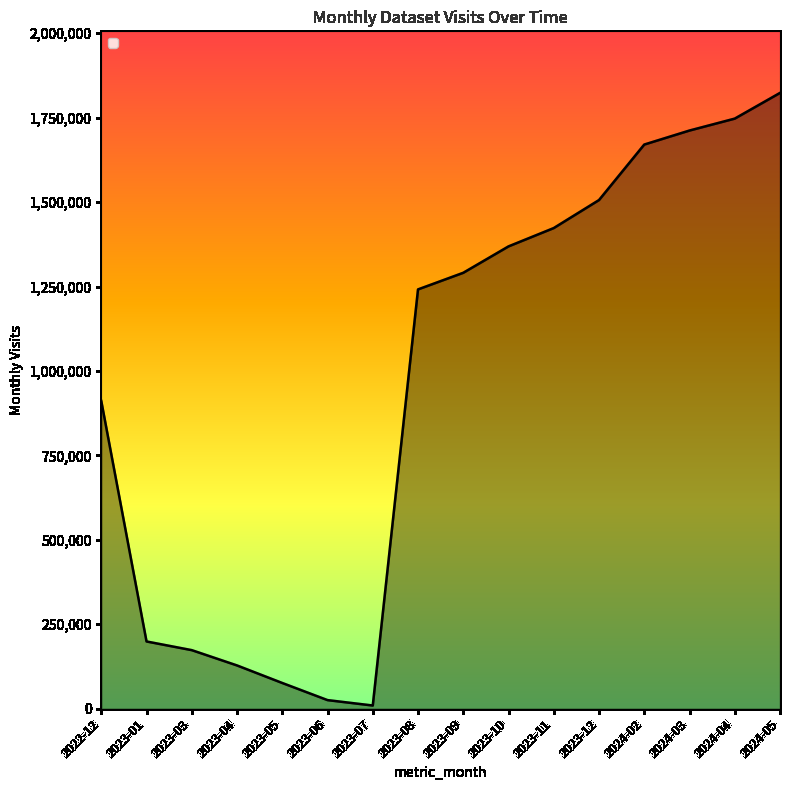

How many lines are shown in the chart?

1